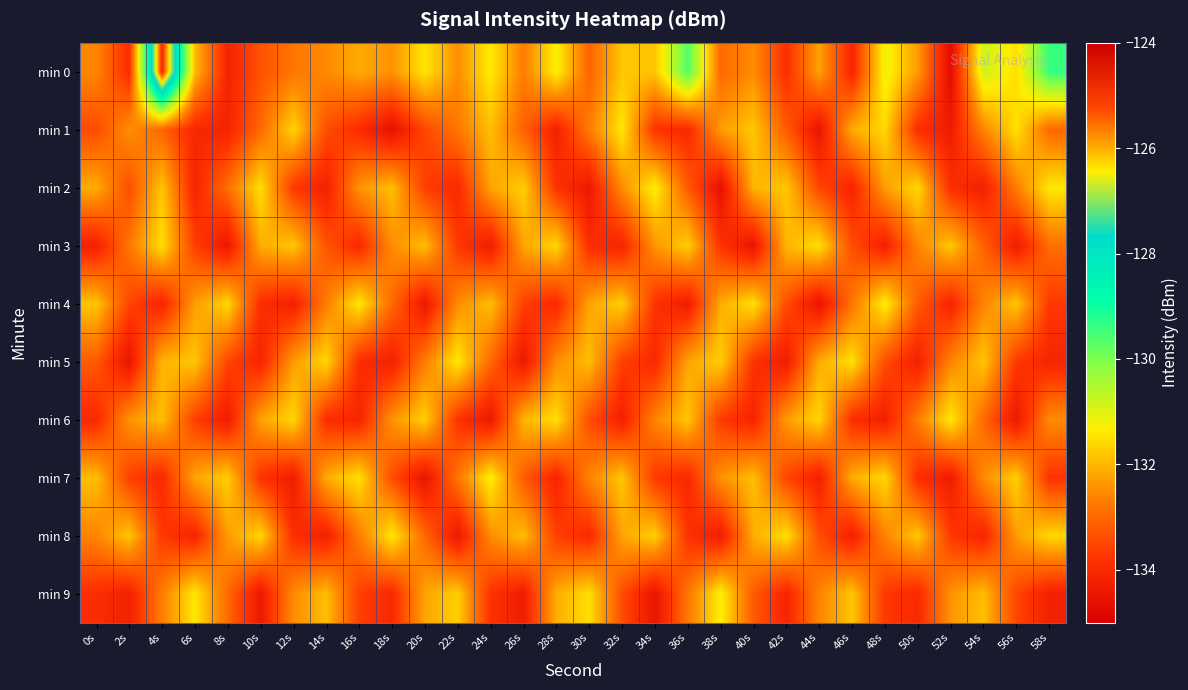

Which series has the largest range (max minus min)?

min 0